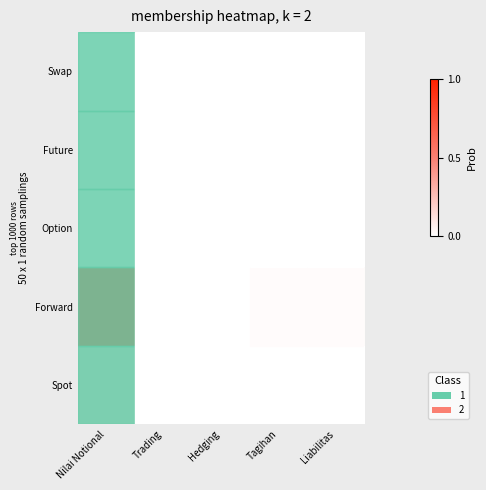

At which category is the sum across all series the highest?

Nilai Notional